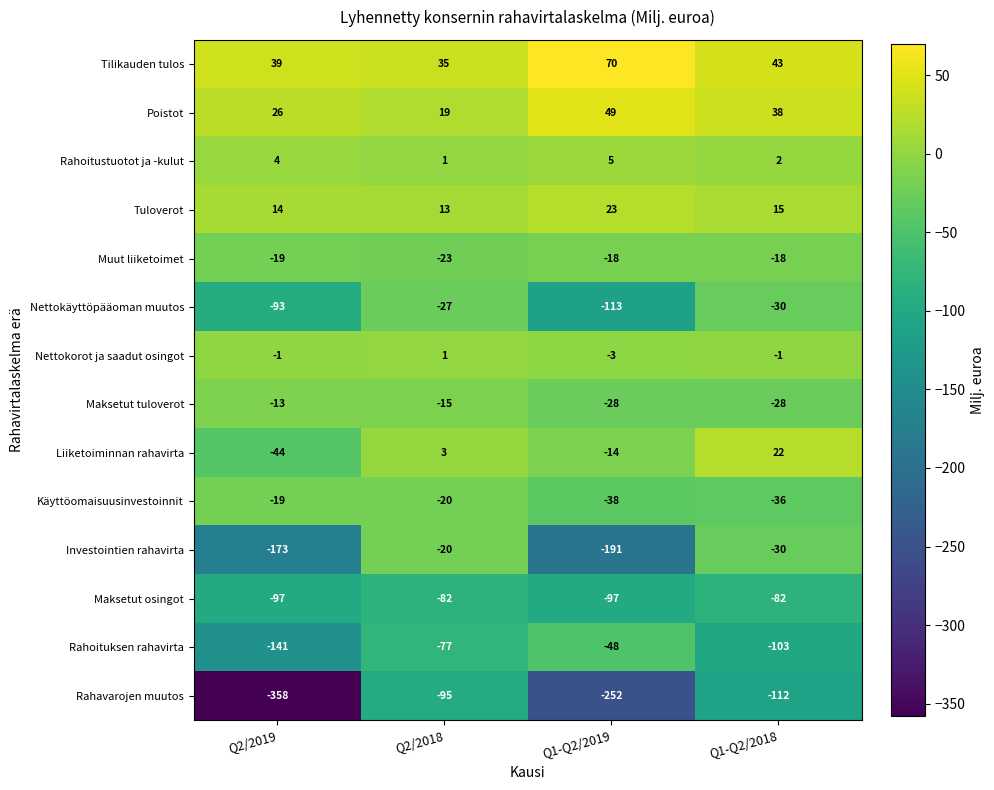

Count the Muut liiketoimet values in the range -19 to -18.

3